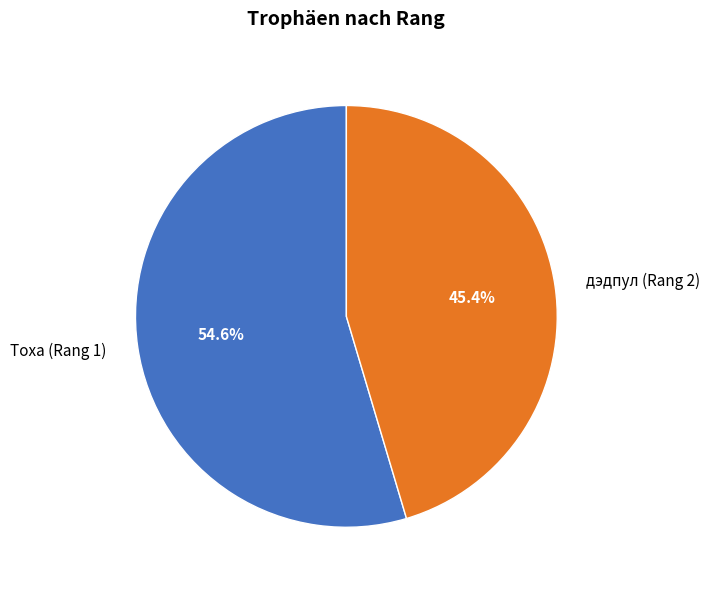

What is the smallest slice in the pie chart?

дэдпул (Rang 2)